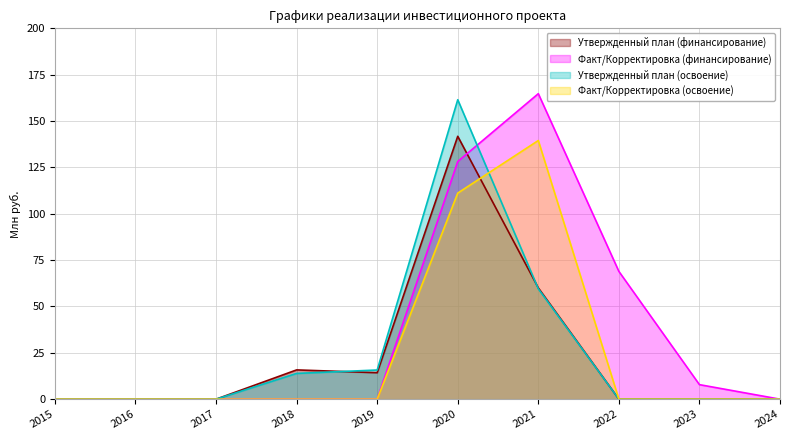

Is the value of Факт/Корректировка (финансирование) at 2016 greater than the value of Утвержденный план (освоение) at 2019?

No